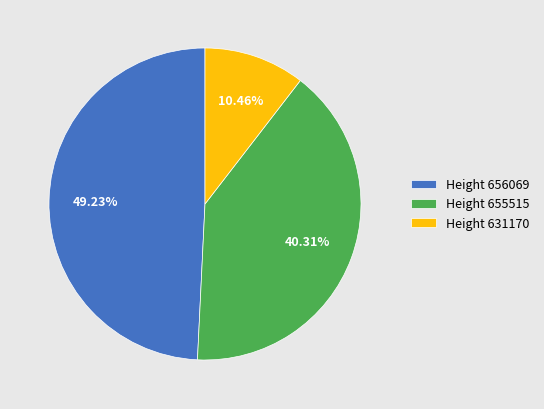

Which has a higher value, Height 631170 or Height 656069?

Height 656069